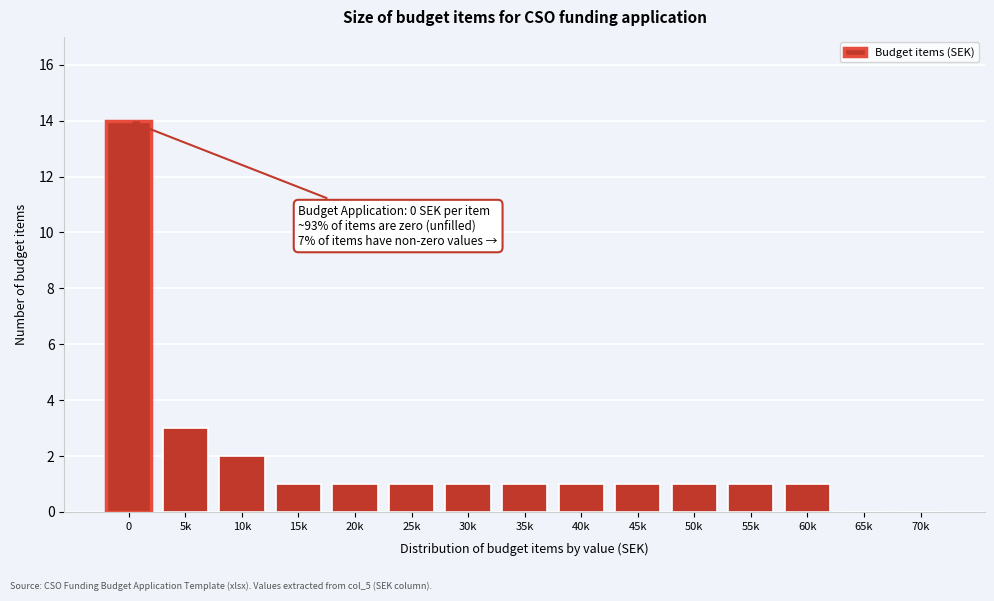

Reading right to left, transcribe all the data shown in this chart.

70k=0	65k=0	60k=1	55k=1	50k=1	45k=1	40k=1	35k=1	30k=1	25k=1	20k=1	15k=1	10k=2	5k=3	0=14